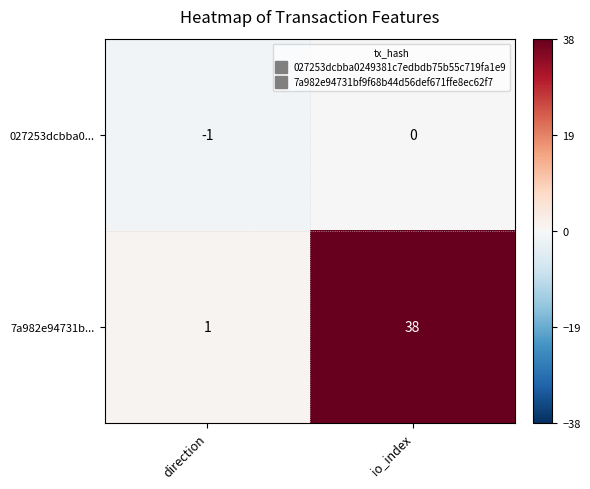

Is it true that 7a982e94731b... equals 11 at io_index?

False